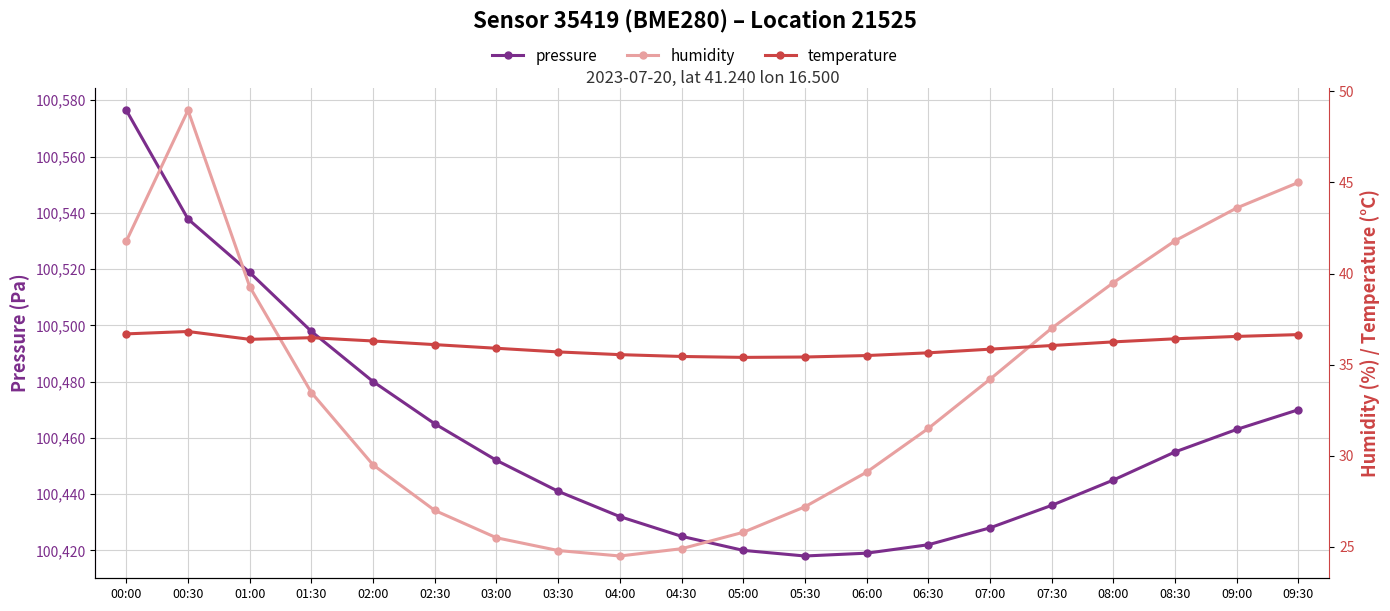

What is the total value across all series at 06:30?

100489.1